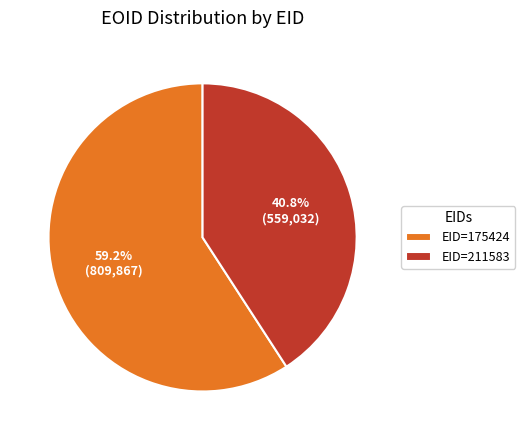

Which slice is the largest?

EID=175424